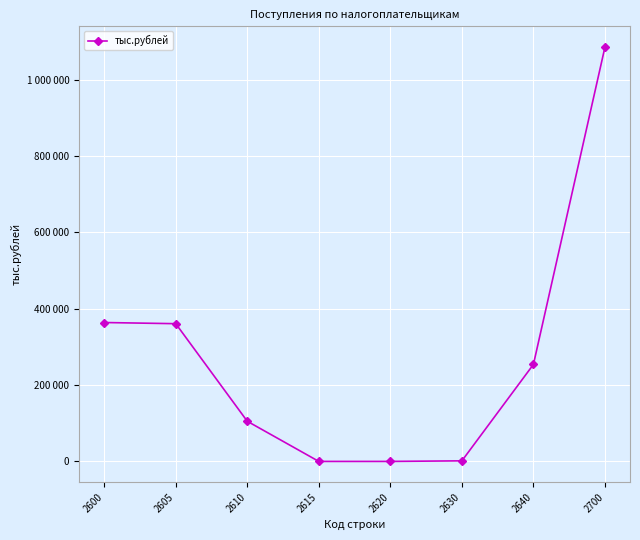

What is the value of the 7th point from the left?

254014